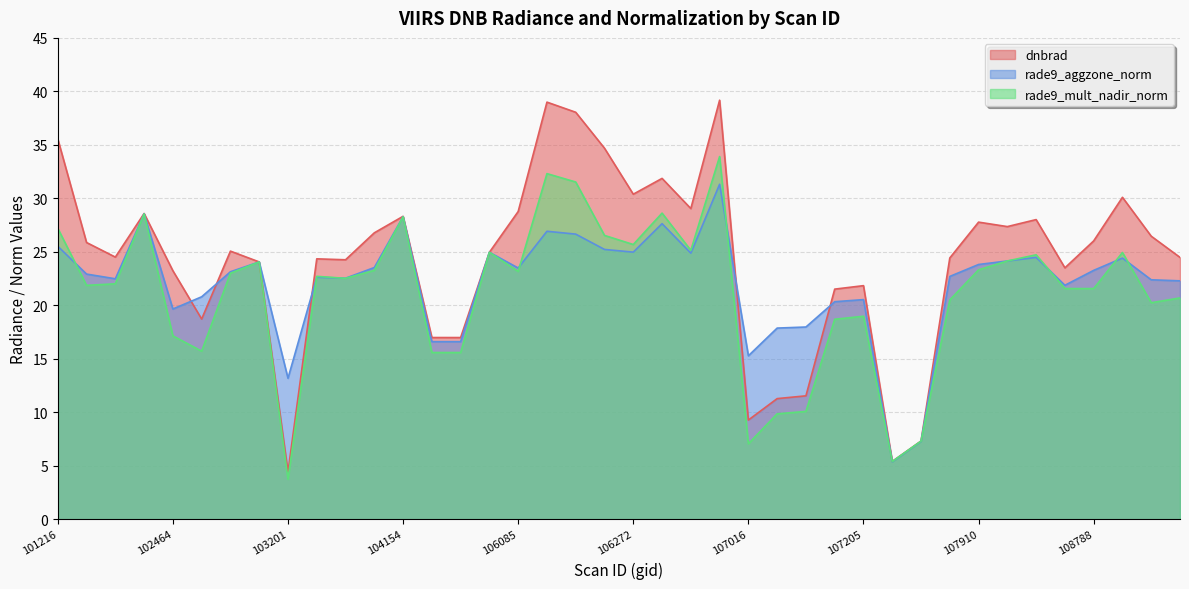

In dnbrad, how many points are lower than both neighbors (excluding endpoints)?

11